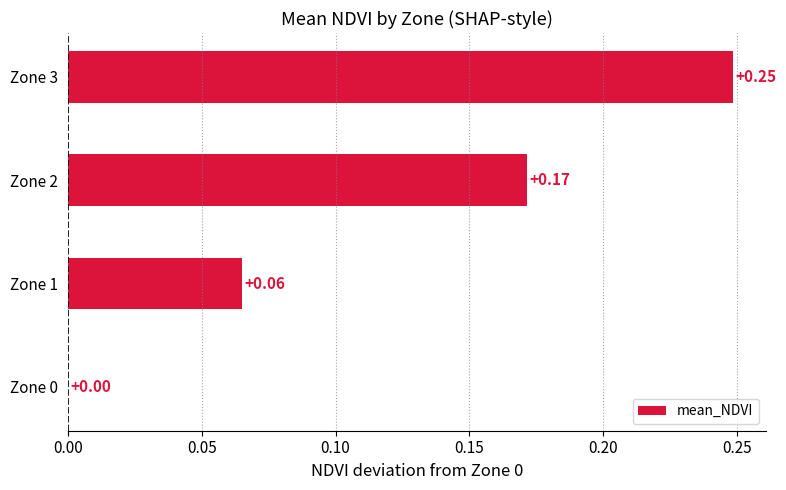

What is the change in value from Zone 0 to Zone 2?

+0.2